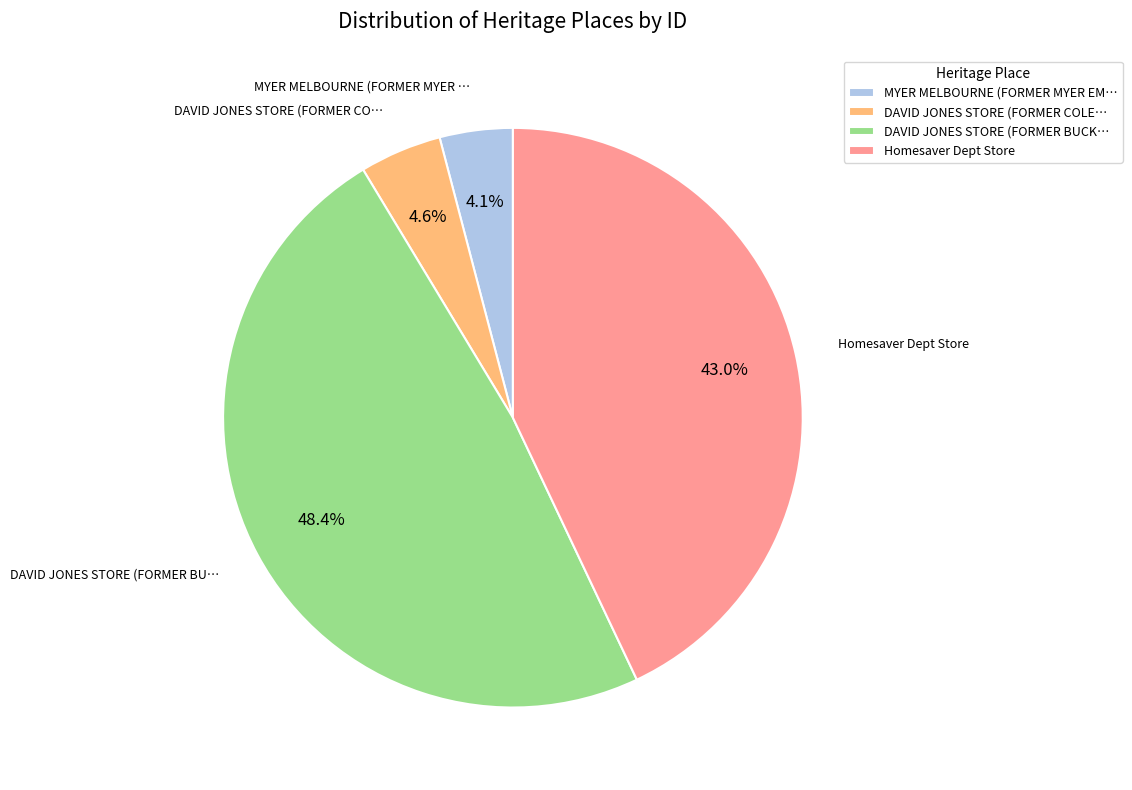

Which category has the biggest portion of the pie?

DAVID JONES STORE (FORMER BUCK…